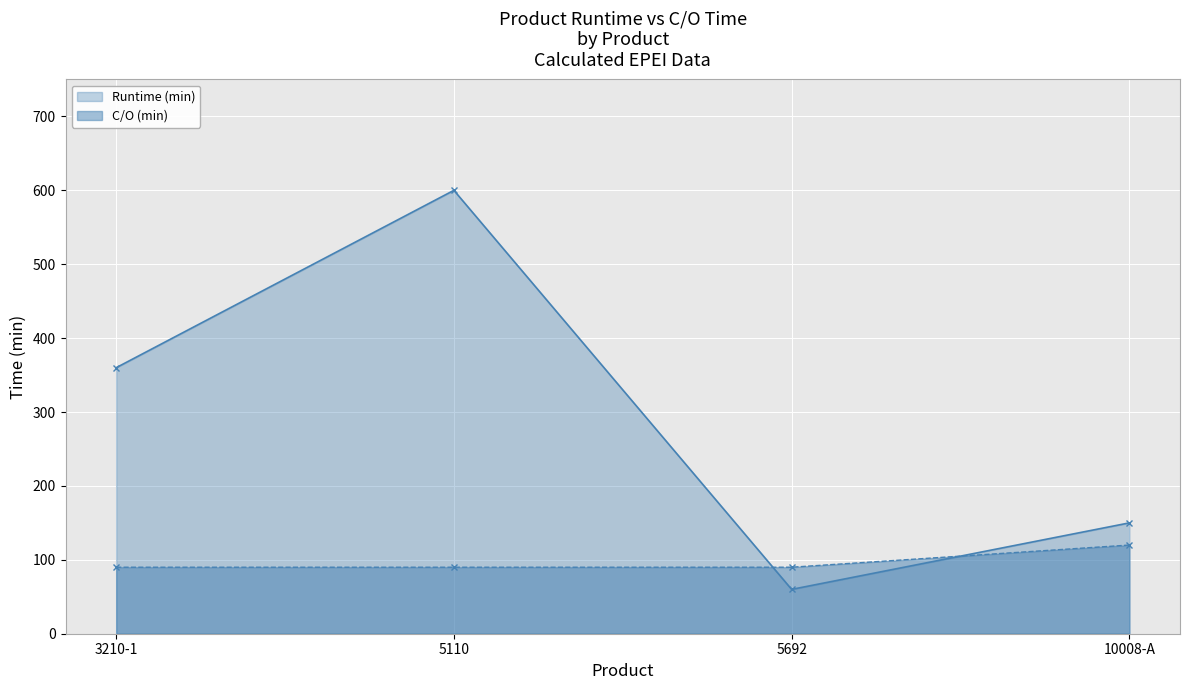

What position from the right is 10008-A?

1